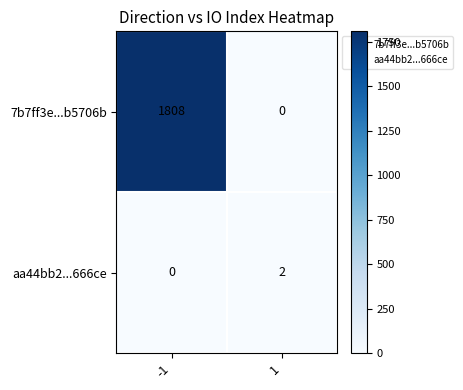

What is the average value of the 7b7ff3e...b5706b series?

904